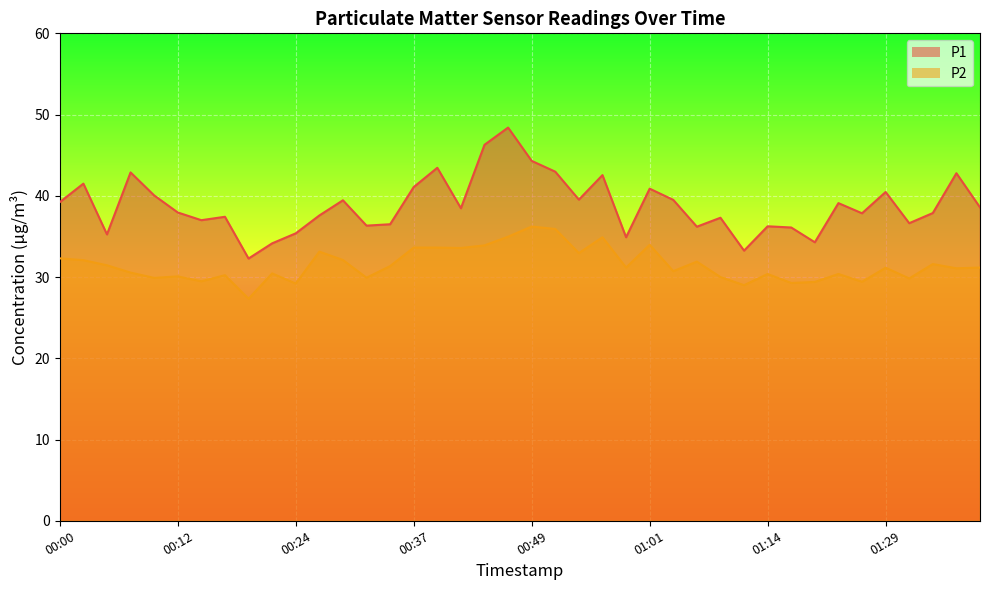

What is the maximum value shown in the chart?

48.4